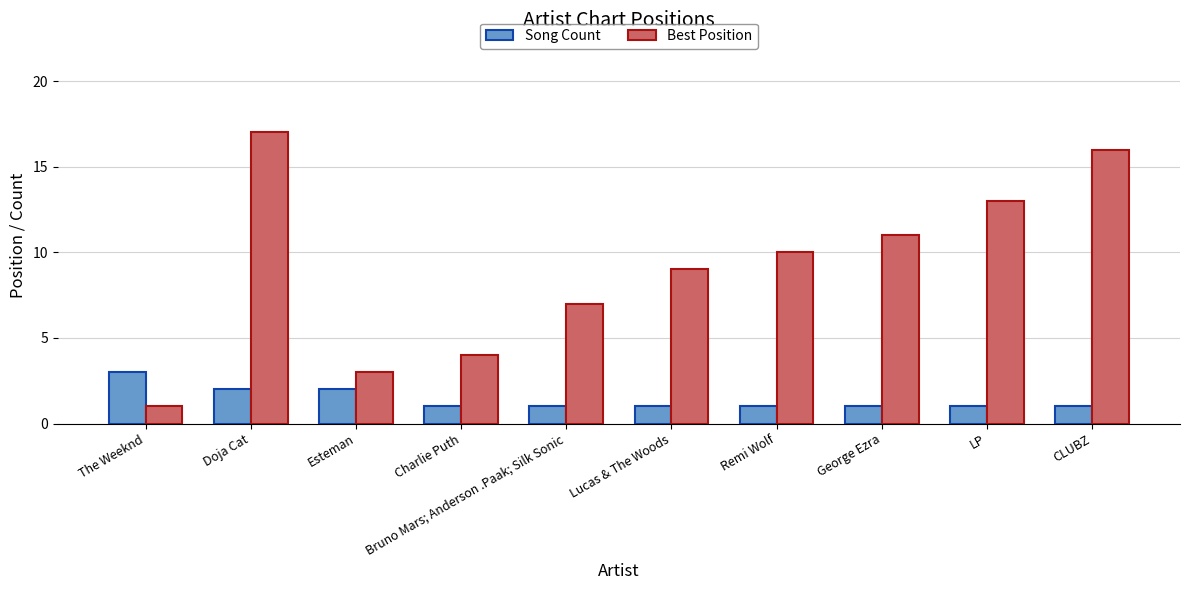

Rank the series by their maximum value, from highest to lowest.

Best Position, Song Count